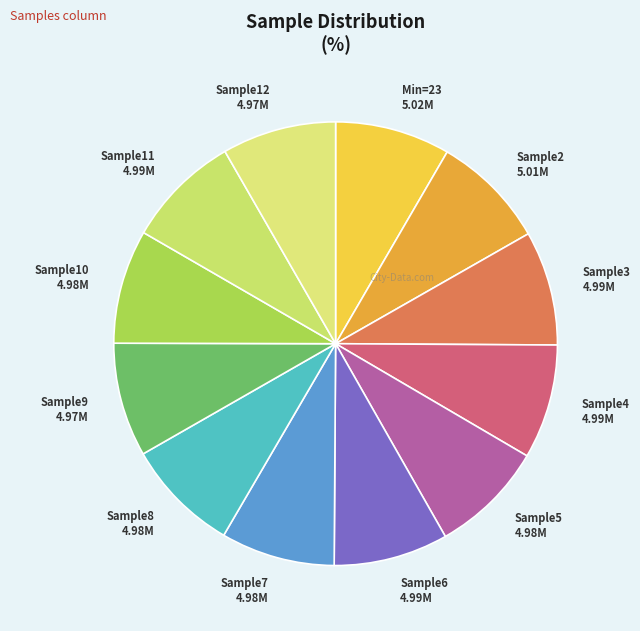

True or false: Sample11 4.99M accounts for 8% of the total.

True